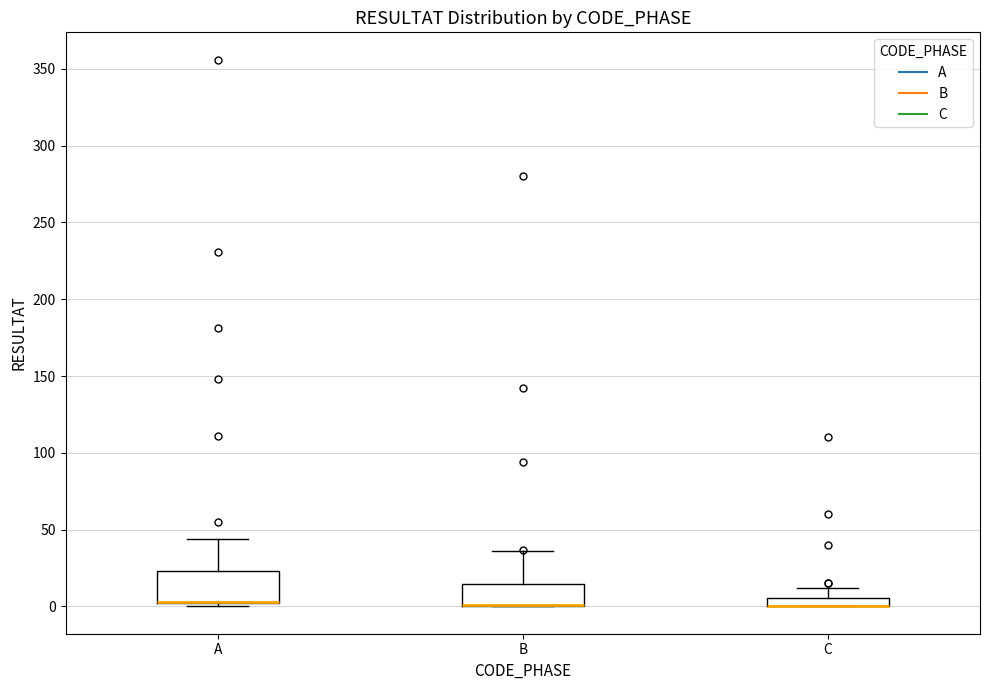

Comparing the boxes themselves (not the whiskers), which one is the tallest?

A